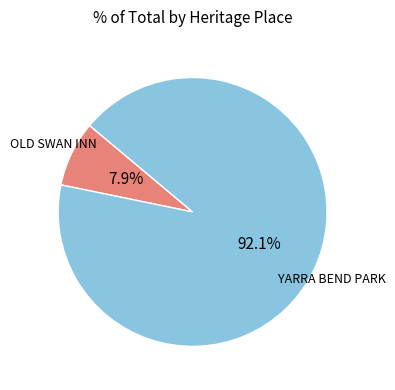

Combined, what portion of the pie is OLD SWAN INN and YARRA BEND PARK?

100.0%